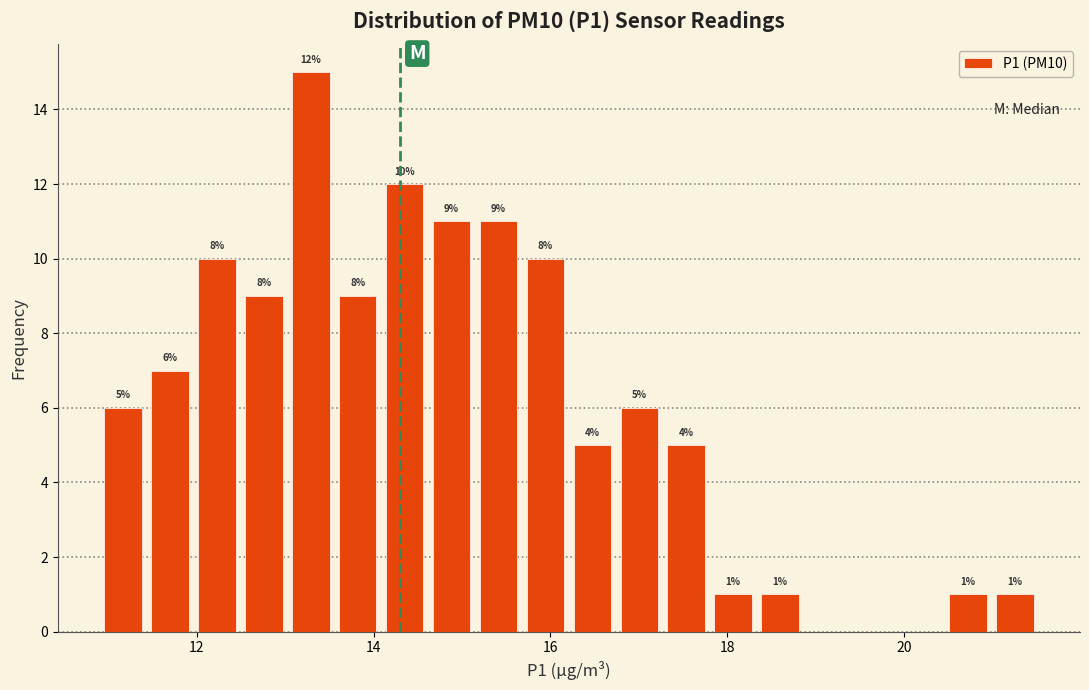

Around what value on the x-axis is the tallest bar? Give the approximate position of its centre, as read against the axis.

13.2